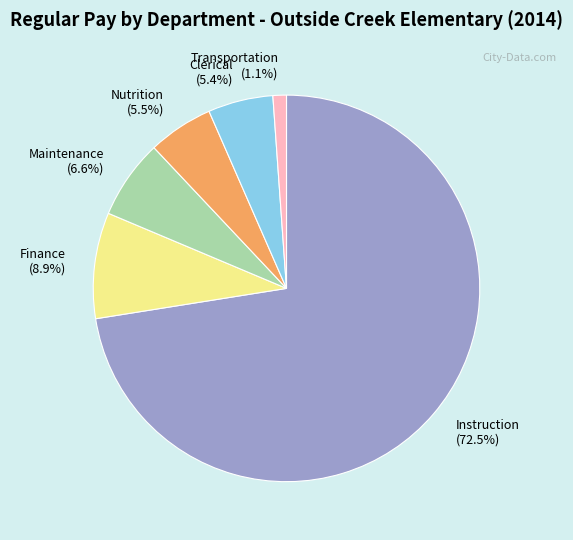

To the nearest percent, what is the combined percentage of Instruction and Finance?

81%